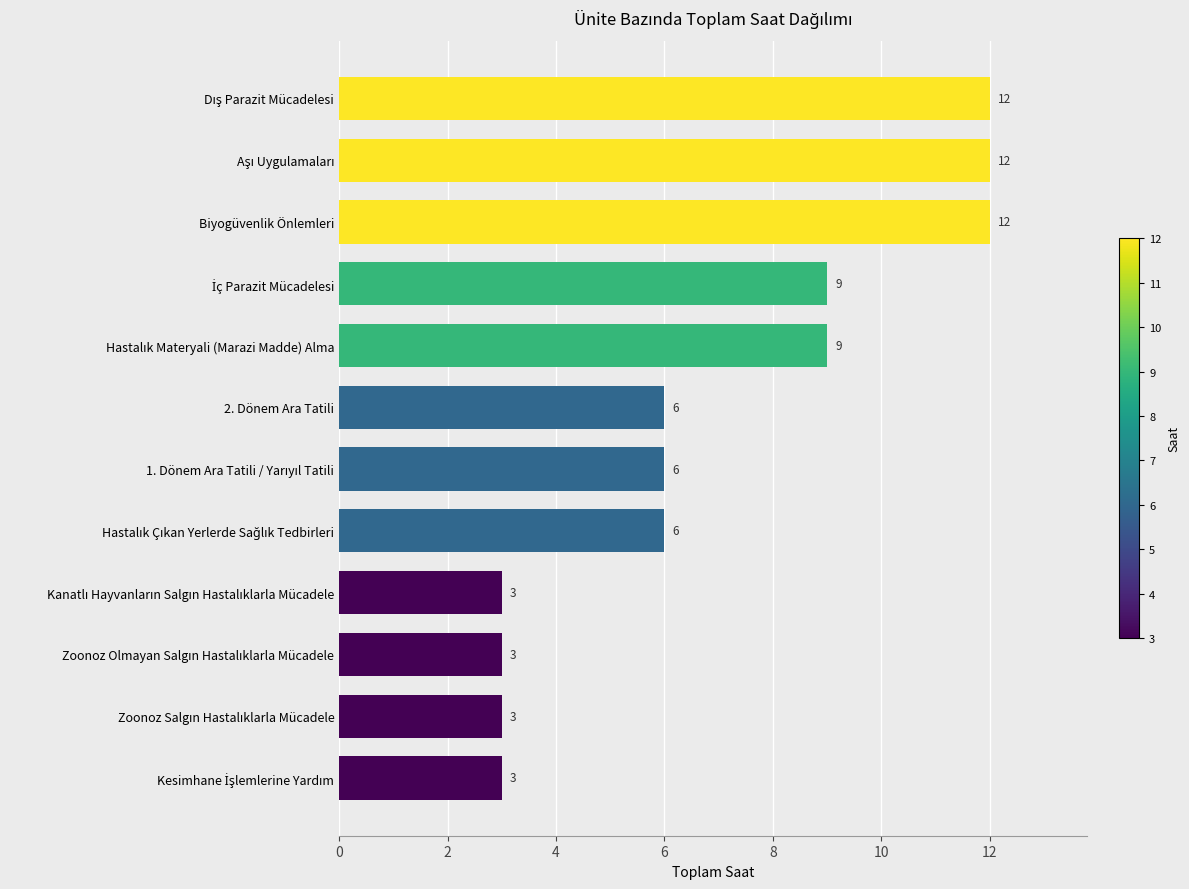

Reading bottom to top, extract all data points from this chart.

3	3	3	3	6	6	6	9	9	12	12	12